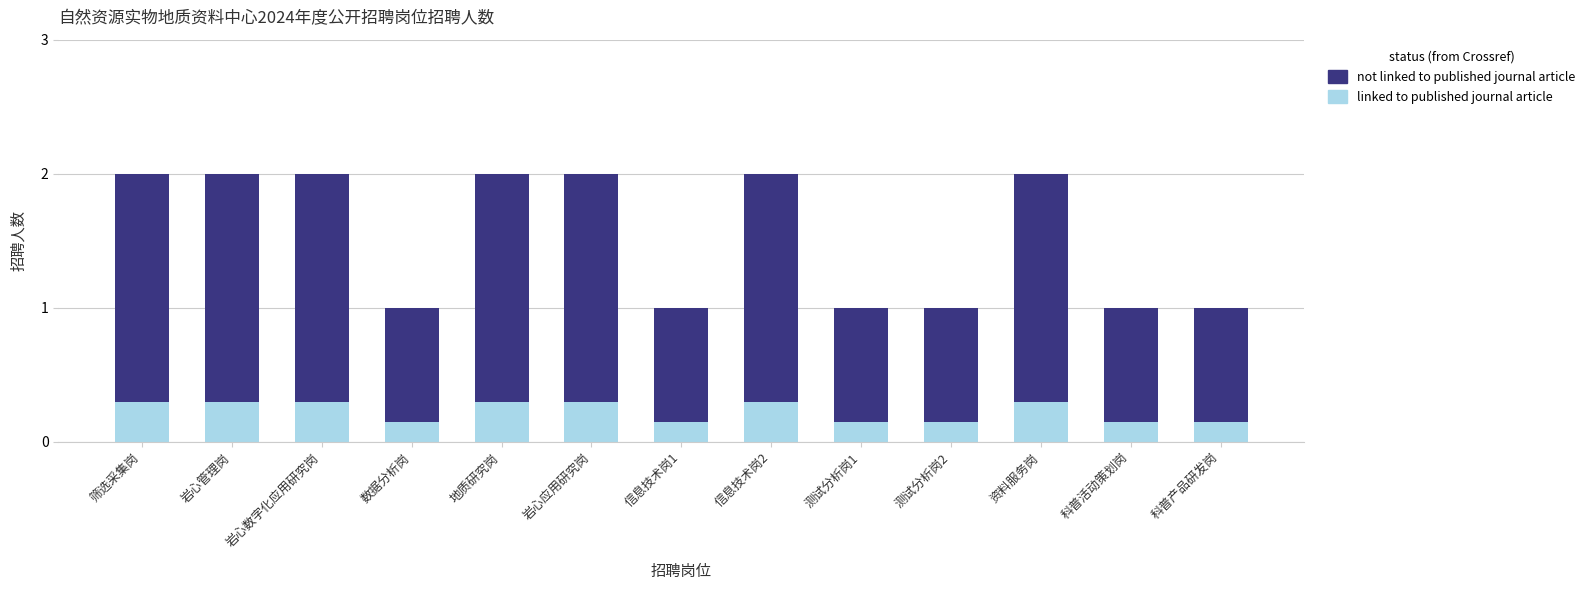

True or false: linked to published journal article has a value of 0.3 at 信息技术岗1.

False